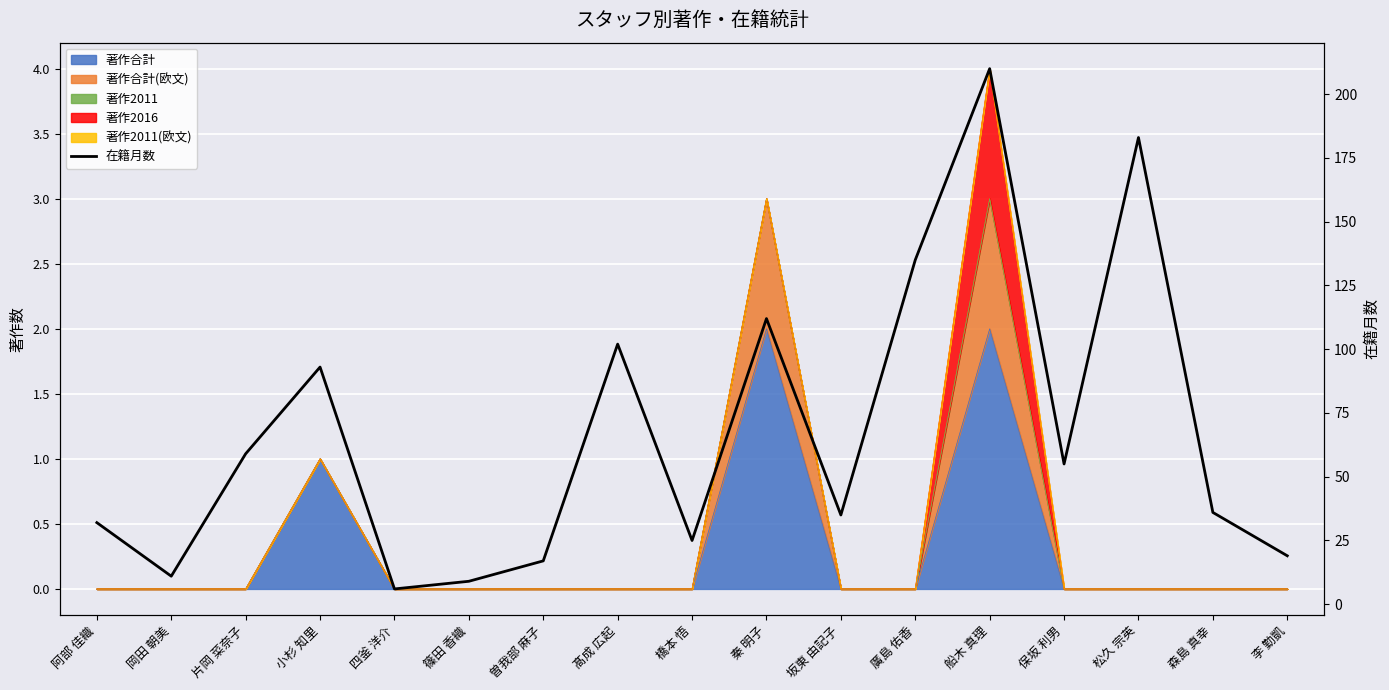

Reading left to right, what are all the values shown in this chart?

32	11	59	93	6	9	17	102	25	112	35	135	210	55	183	36	19